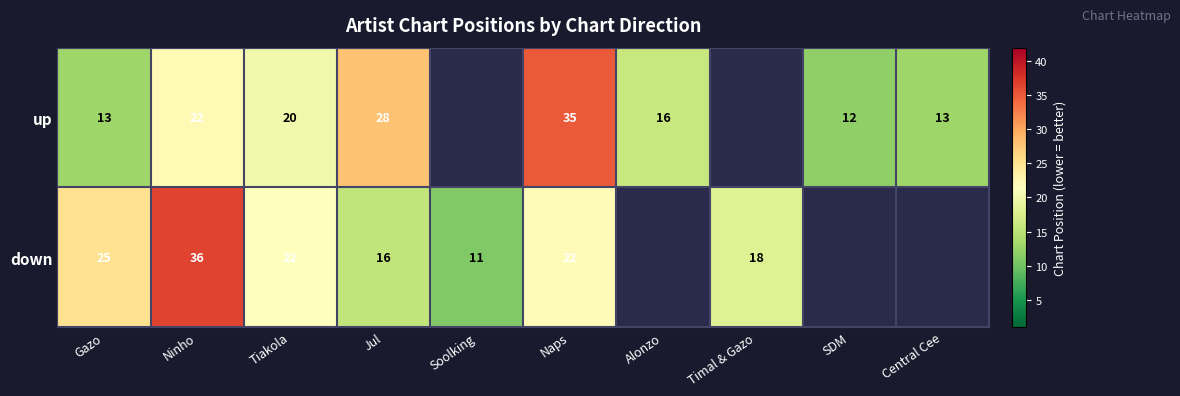

What is the difference between the highest and lowest values at Naps?

13